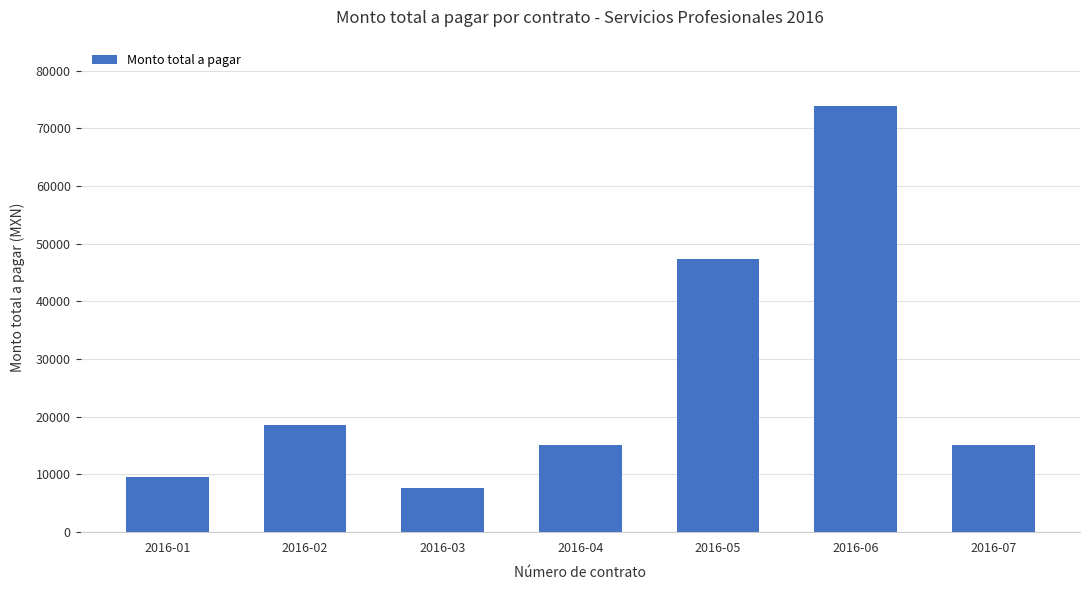

What is the approximate value at 2016-07?

15125.0